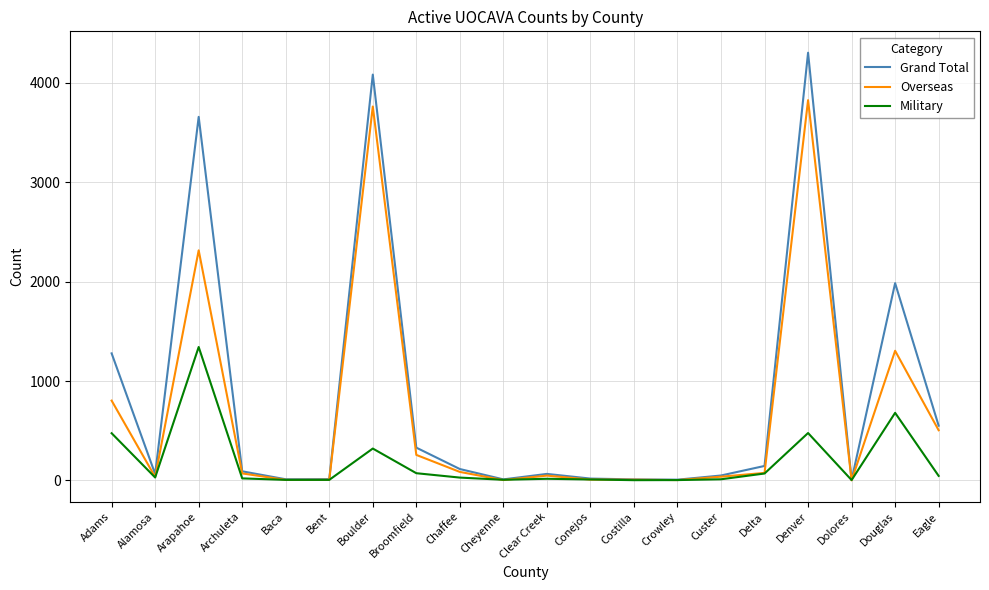

At which label is Grand Total closest to 2153?

Douglas